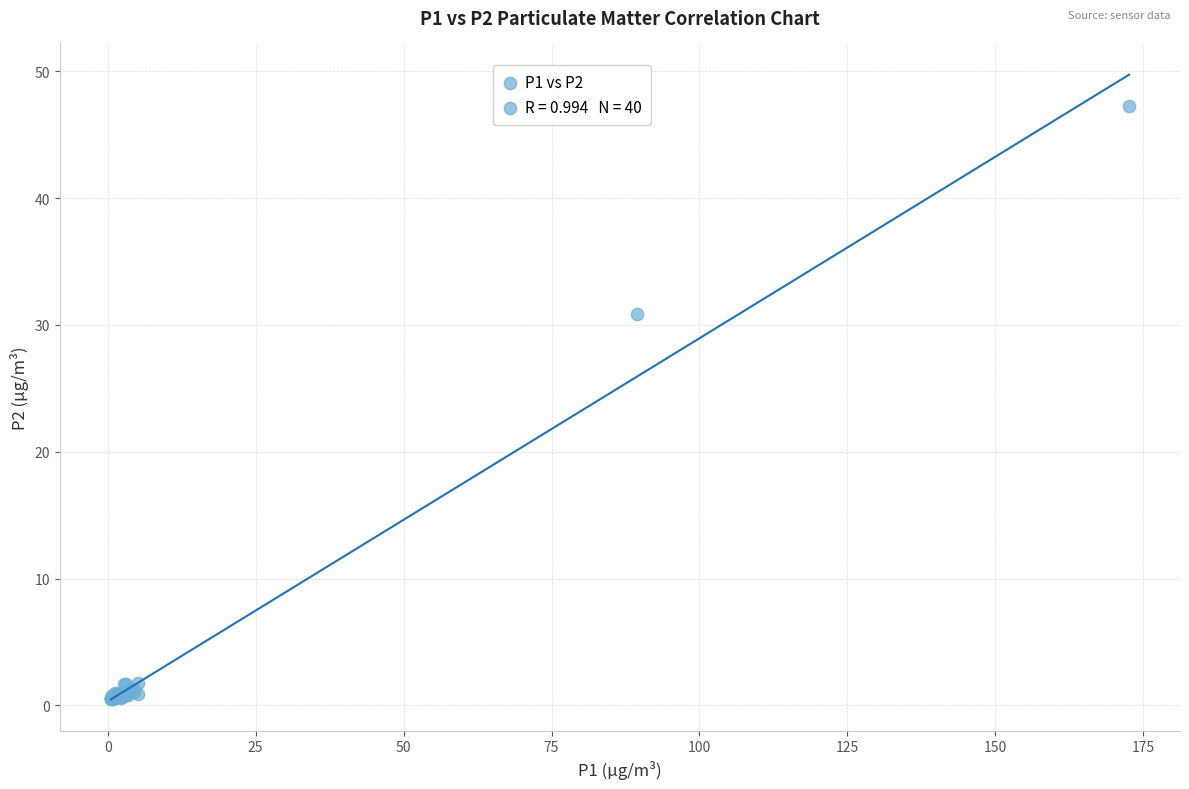

What Y value in the scatter plot is closest to 23?

30.9